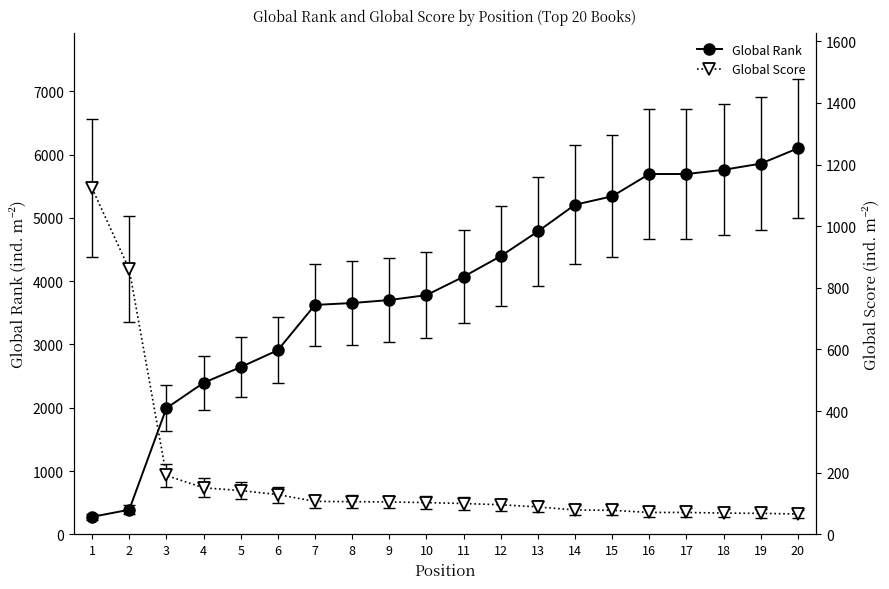

Which has a higher value, 8 or 16?

16